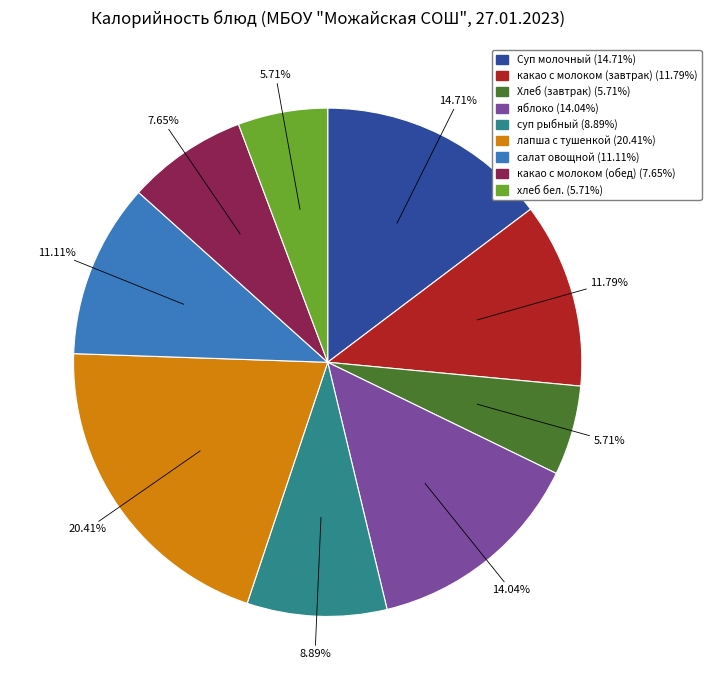

What percentage is the какао с молоком (завтрак) slice, to the nearest percent?

12%